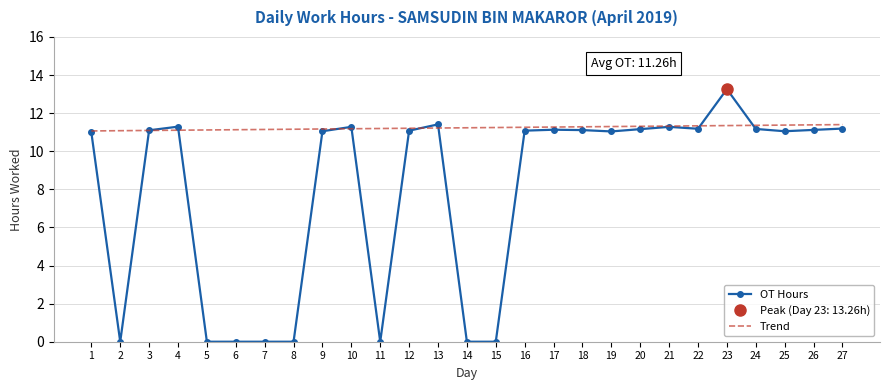

Between 13 and 23, which is larger?

23